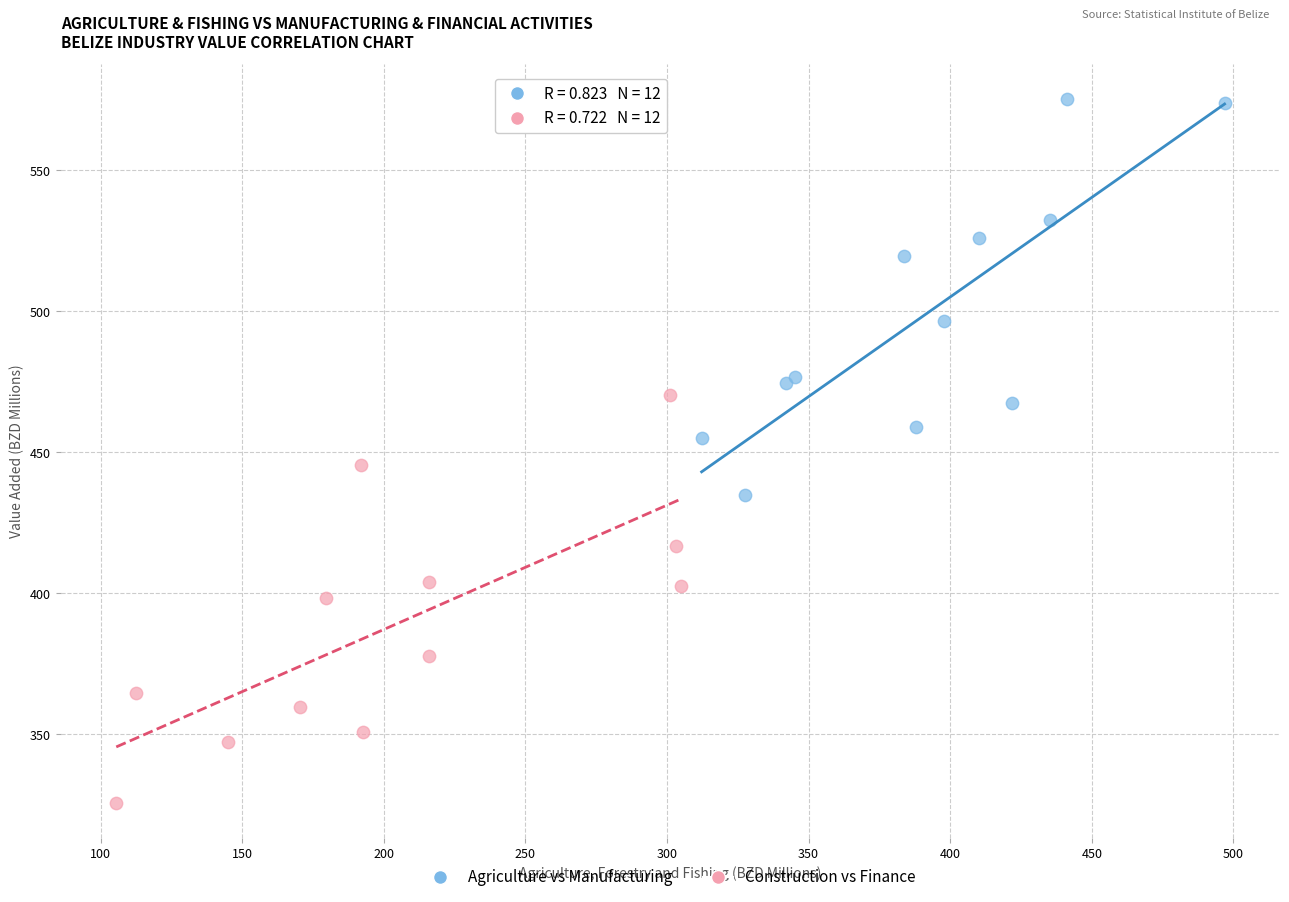

Which series reaches the minimum Y coordinate?

Construction vs Finance